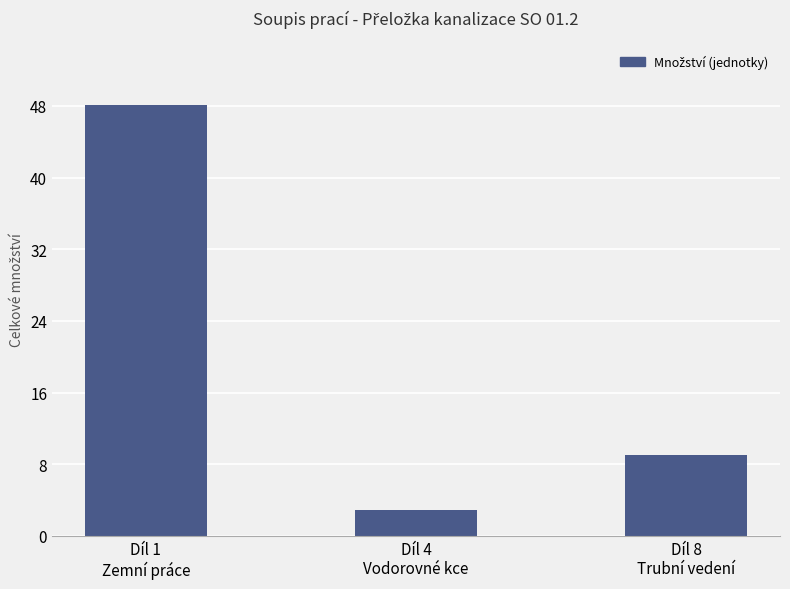

Reading left to right, list all the values displayed in this chart.

48.1	2.9	9.0